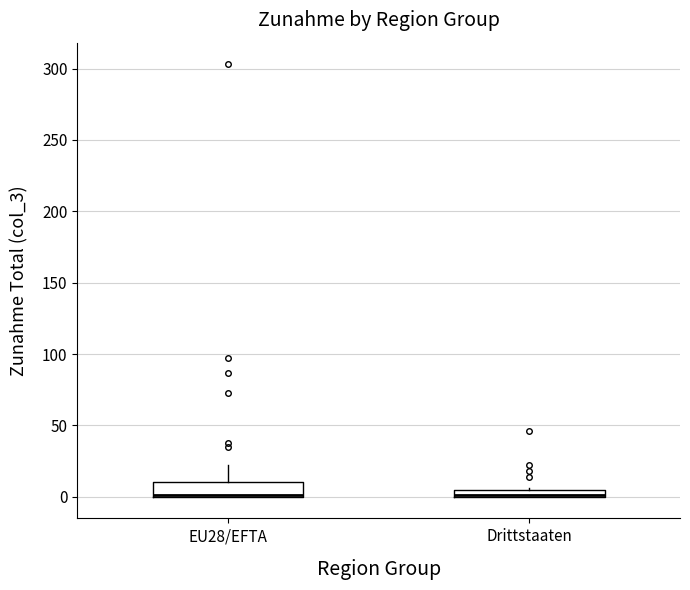

Which box is the tallest, from its lower edge to its upper edge?

EU28/EFTA